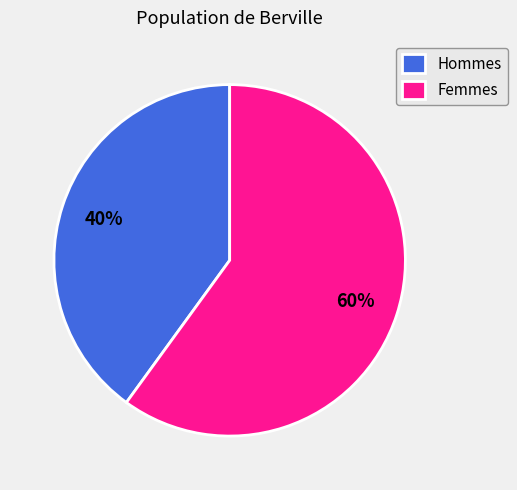

To the nearest percent, what portion does Hommes represent?

40%